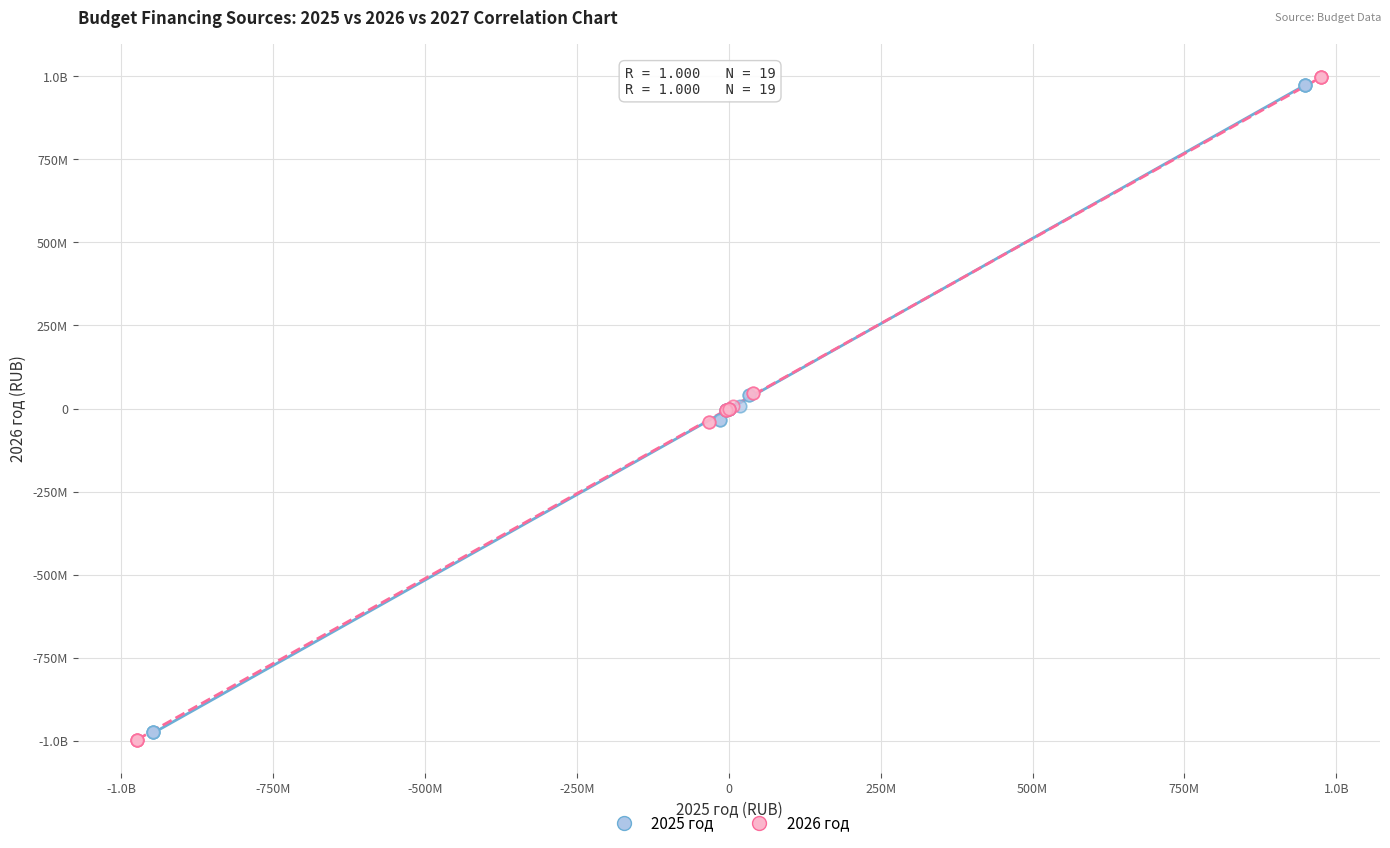

What are all the series names shown in the legend?

2025 год, 2026 год